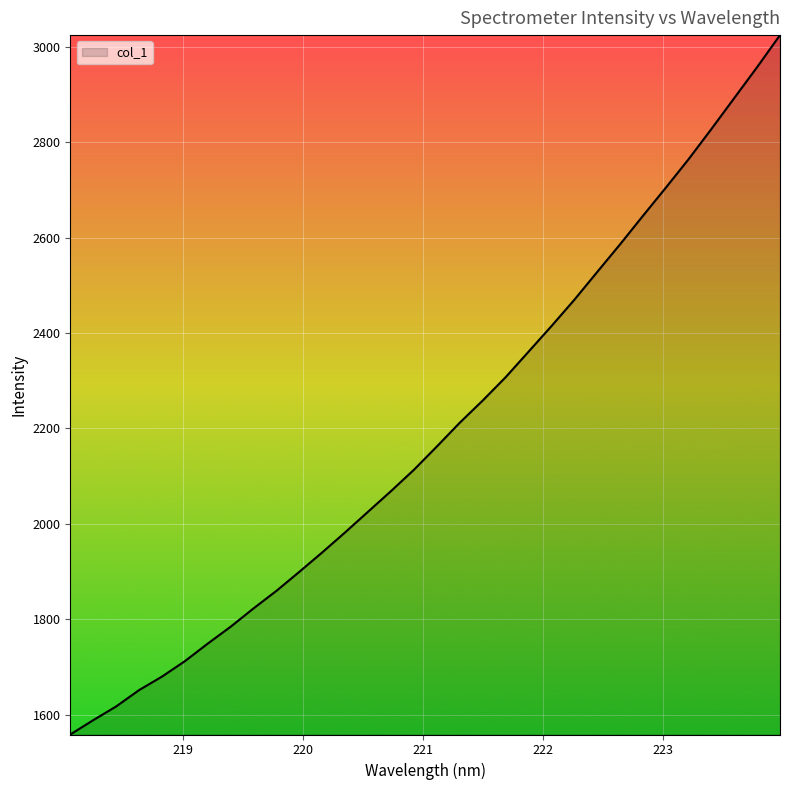

What is the difference between the maximum and minimum values?

1466.6